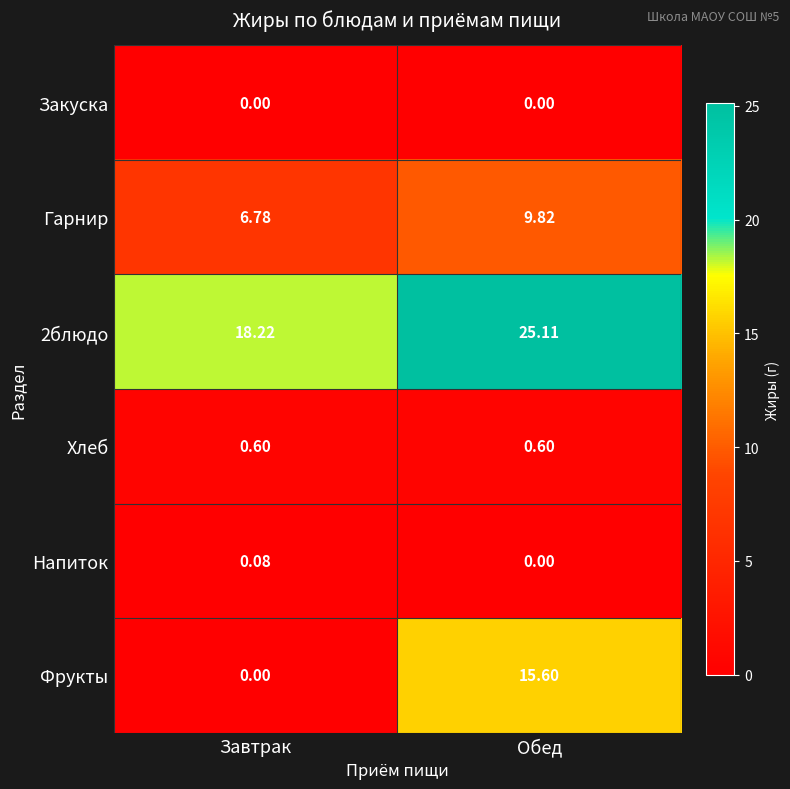

Which series has the largest range (max minus min)?

Фрукты